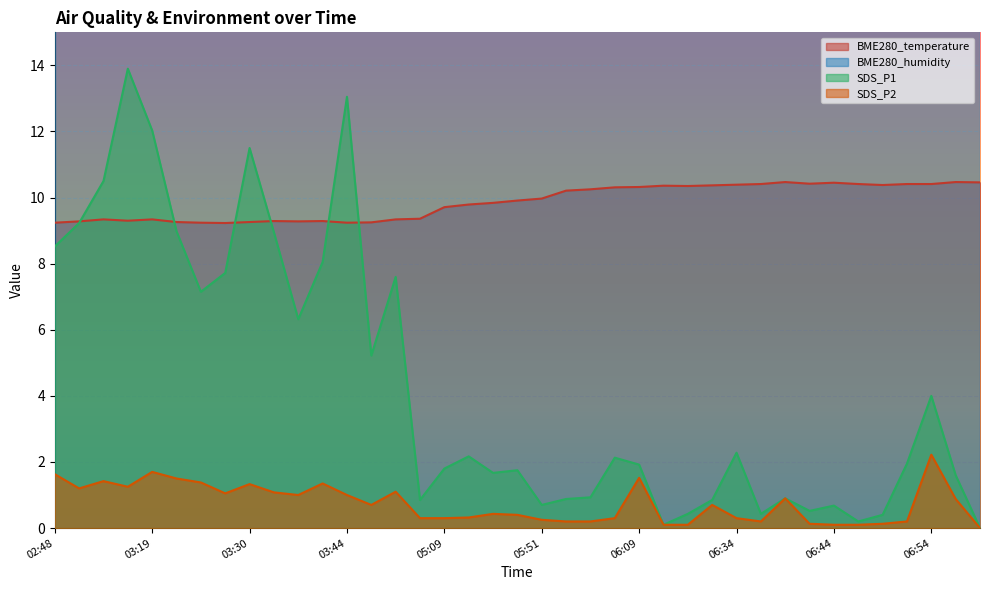

At how many categories does at least one series exceed 0?

39